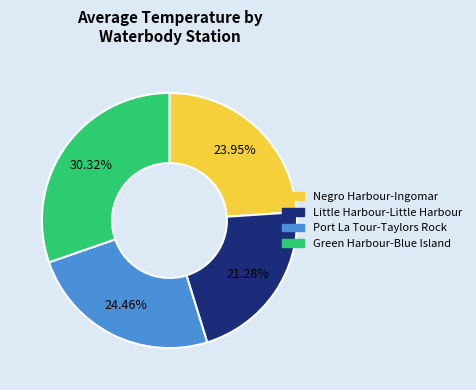

Do Little Harbour-Little Harbour and Negro Harbour-Ingomar together represent more than half of the pie?

No